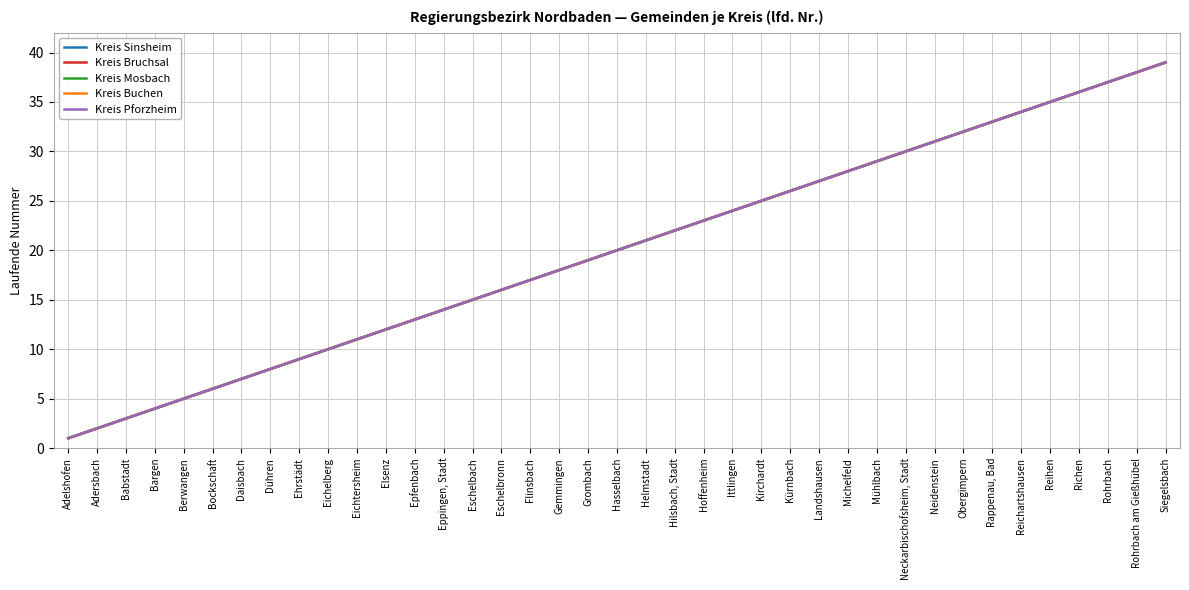

True or false: Kreis Bruchsal has a value of 15 at Eschelbach.

True